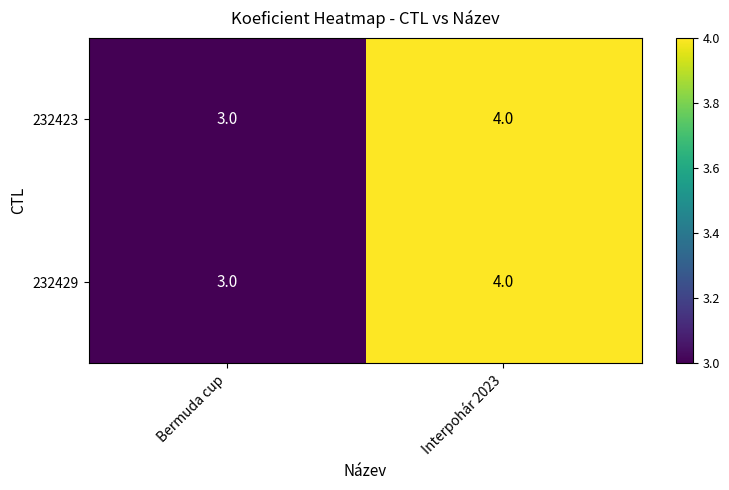

List the labels in order of 232429 value, smallest first.

Bermuda cup, Interpohár 2023